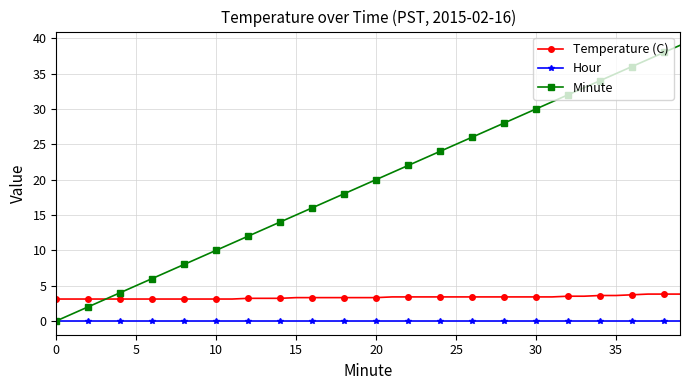

Which series has the largest total across all categories?

Minute